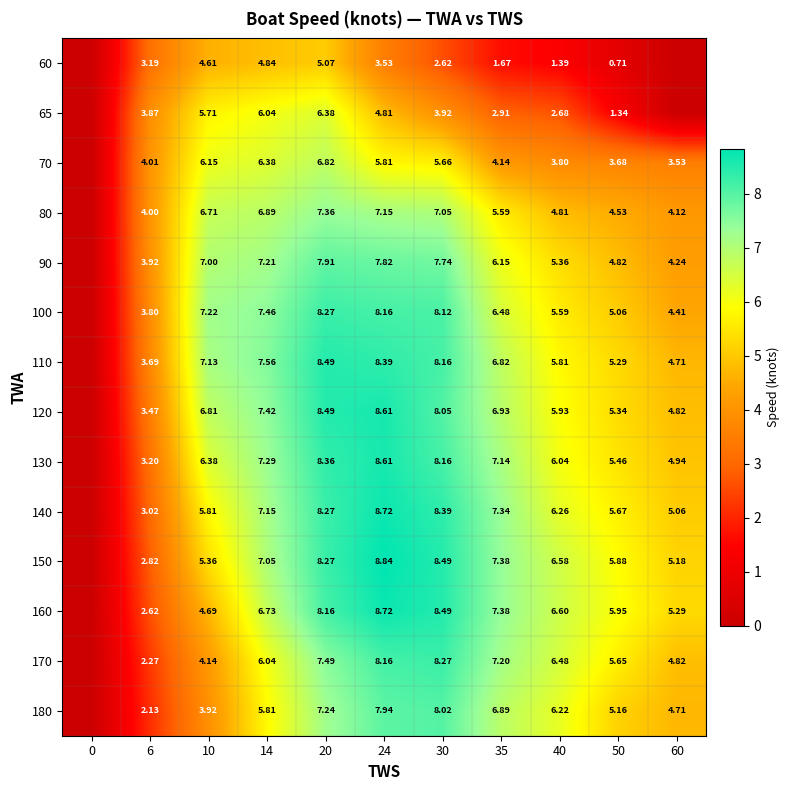

Is the value of 100 at 60 greater than the value of 160 at 40?

No